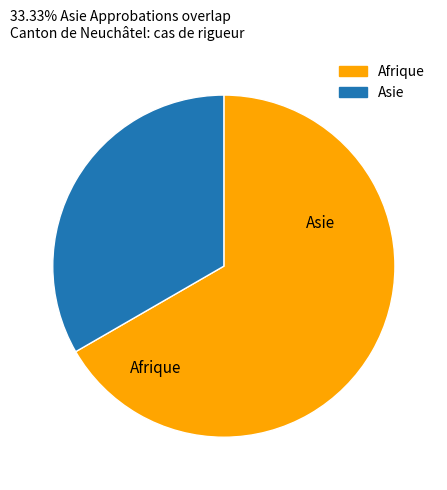

To the nearest percent, what is the average slice percentage?

50%